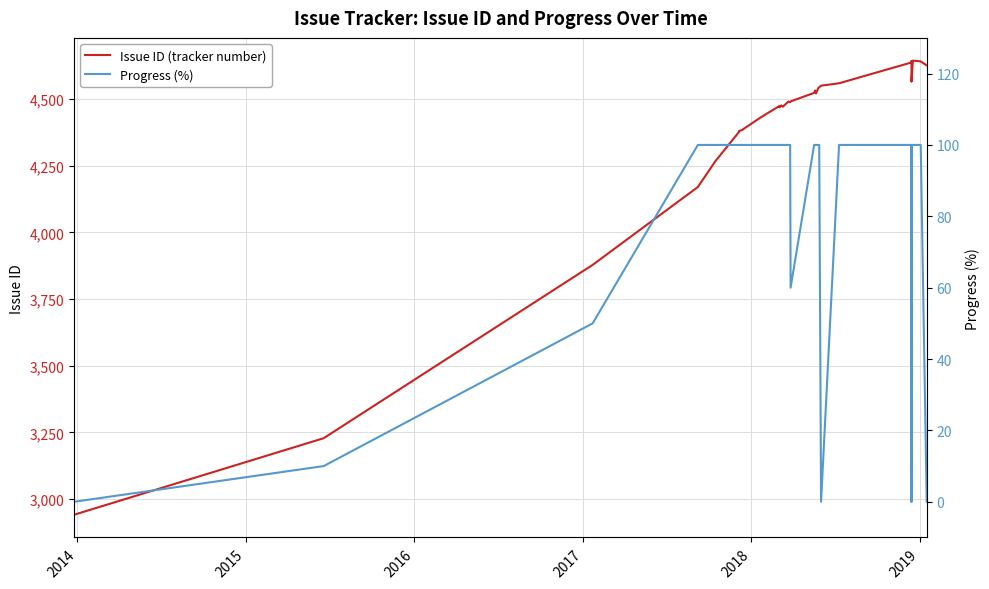

Does the chart display data point markers on the line(s)?

No